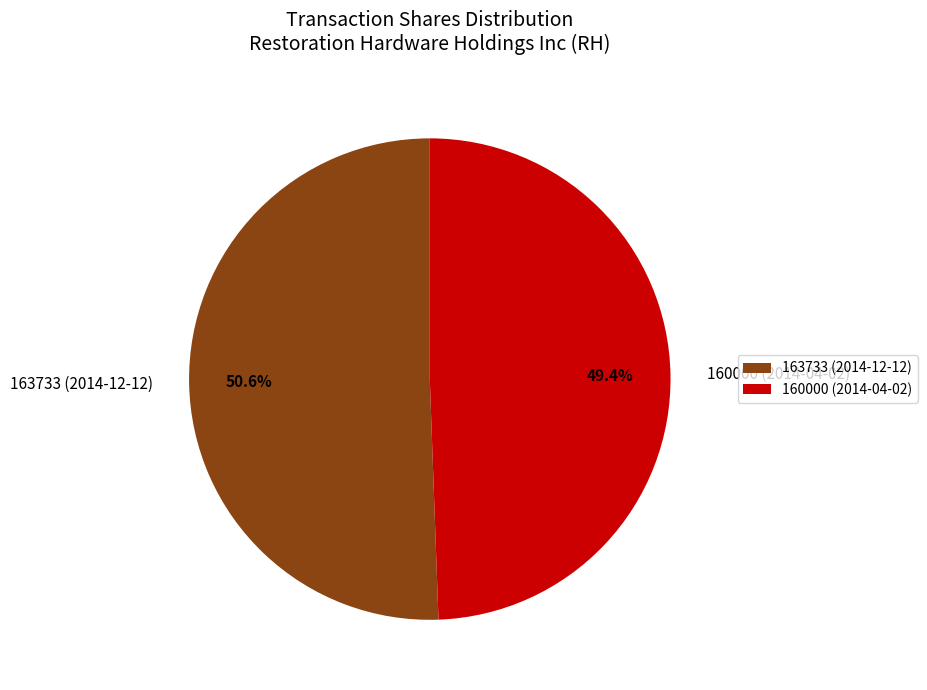

Is there a majority slice in this chart?

Yes